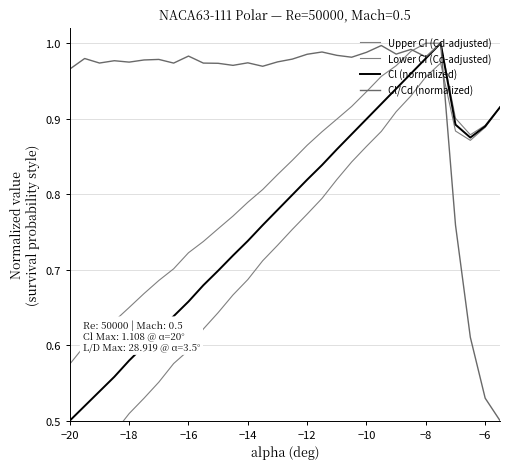

Reading right to left, what are all the values shown in this chart?

Upper CI (Cd-adjusted): 0.9	0.9	0.9	0.9	1.0	1.0	1.0	1.0	1.0	0.9	0.9	0.9	0.9	0.9	0.8	0.8	0.8	0.8	0.8	0.8	0.7	0.7	0.7	0.7	0.7	0.6	0.6	0.6	0.6	0.6
Lower CI (Cd-adjusted): 0.9	0.9	0.9	0.9	1.0	1.0	0.9	0.9	0.9	0.9	0.8	0.8	0.8	0.8	0.8	0.7	0.7	0.7	0.7	0.6	0.6	0.6	0.6	0.6	0.5	0.5	0.5	0.5	0.4	0.4
Cl (normalized): 0.9	0.9	0.9	0.9	1.0	1.0	1.0	0.9	0.9	0.9	0.9	0.9	0.8	0.8	0.8	0.8	0.8	0.7	0.7	0.7	0.7	0.7	0.6	0.6	0.6	0.6	0.6	0.5	0.5	0.5
Cl/Cd (normalized): 0.5	0.5	0.6	0.8	1.0	1.0	1.0	1.0	1.0	1.0	1.0	1.0	1.0	1.0	1.0	1.0	1.0	1.0	1.0	1.0	1.0	1.0	1.0	1.0	1.0	1.0	1.0	1.0	1.0	1.0